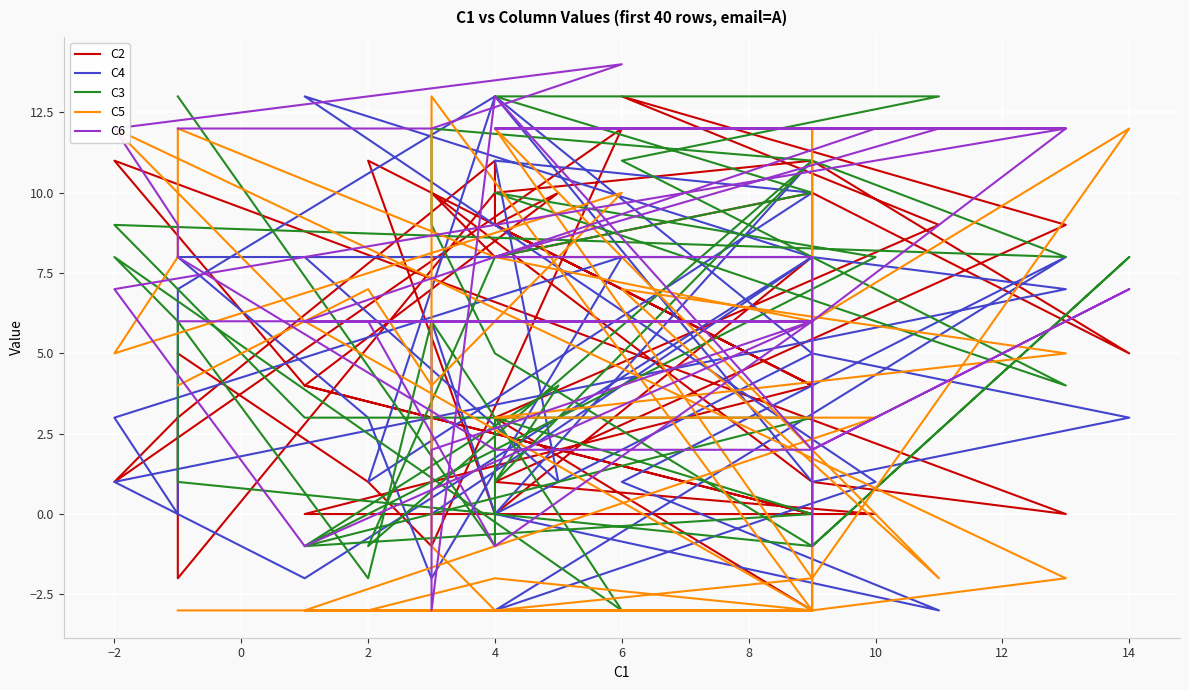

What is the value of the C6 point at the 35th from the left?

12